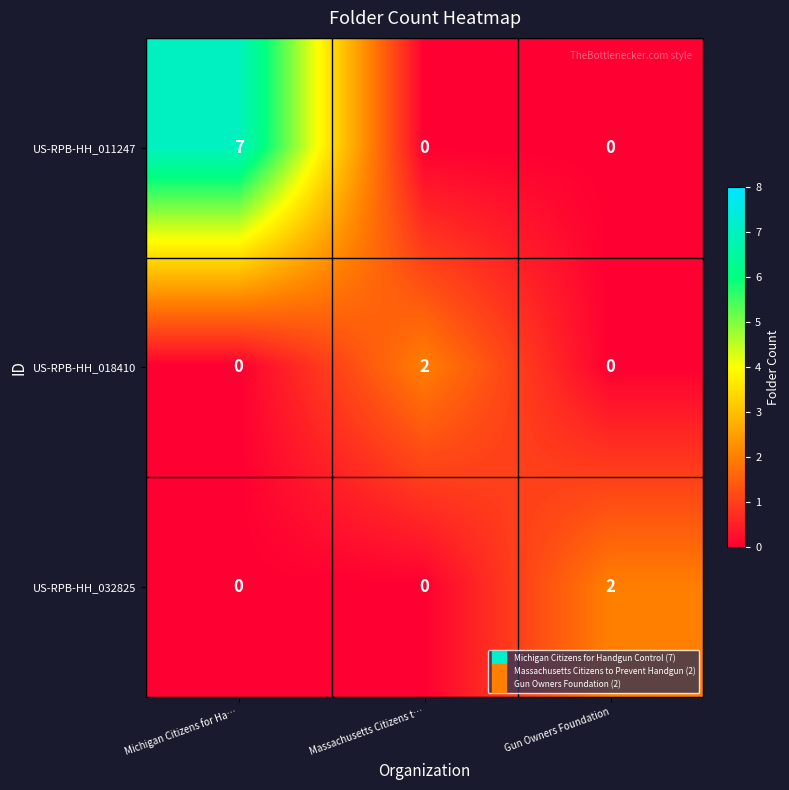

Which series has the largest total across all categories?

row_0